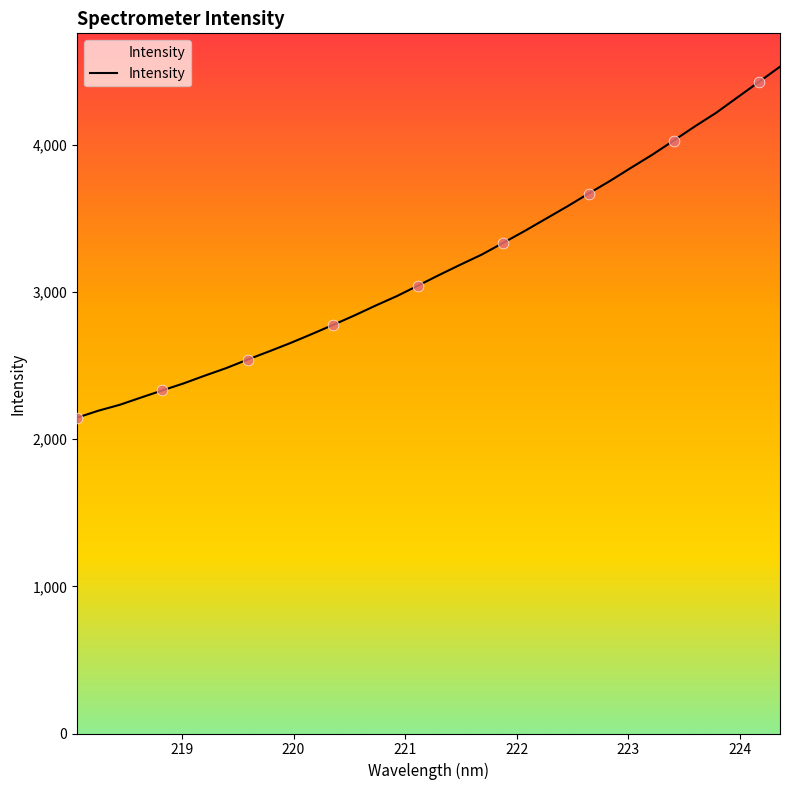

Between 221.3083 and 218.2508, which is larger?

221.3083